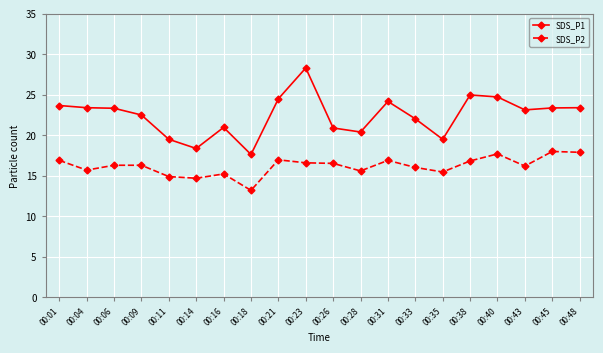

The SDS_P1 series shows 22.0 at 00:33. True or false?

True